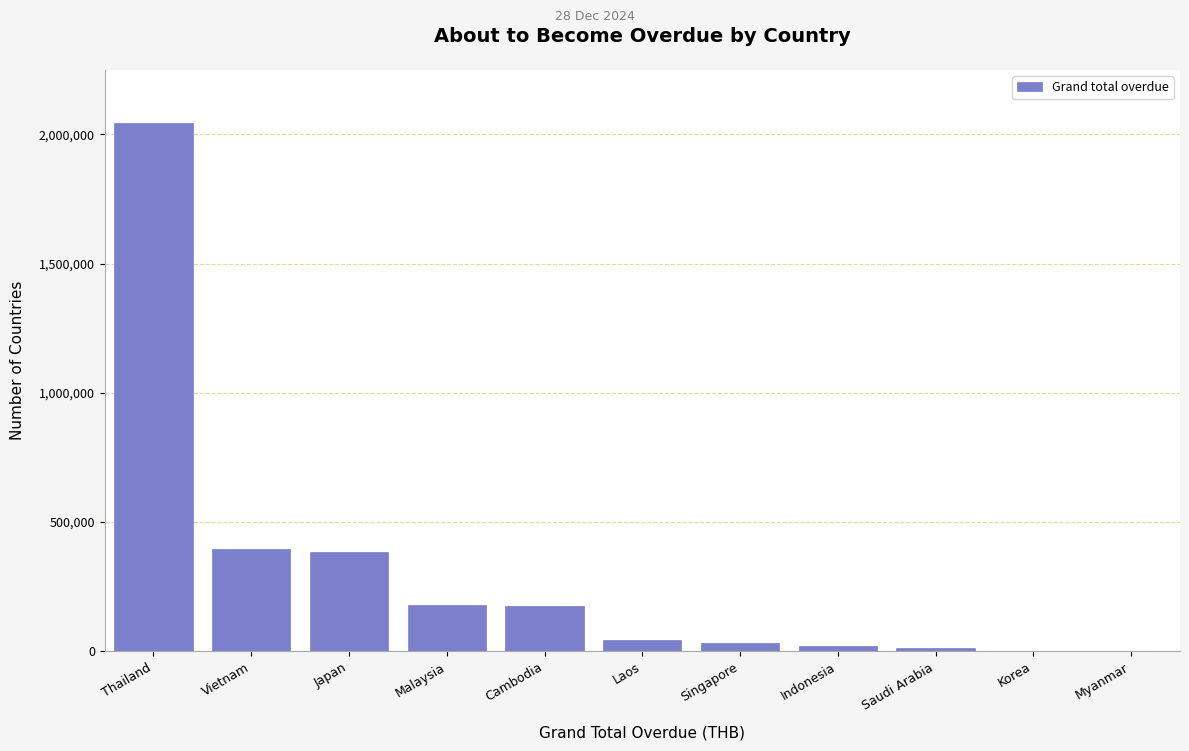

At which category does the chart reach its peak across all series?

Thailand